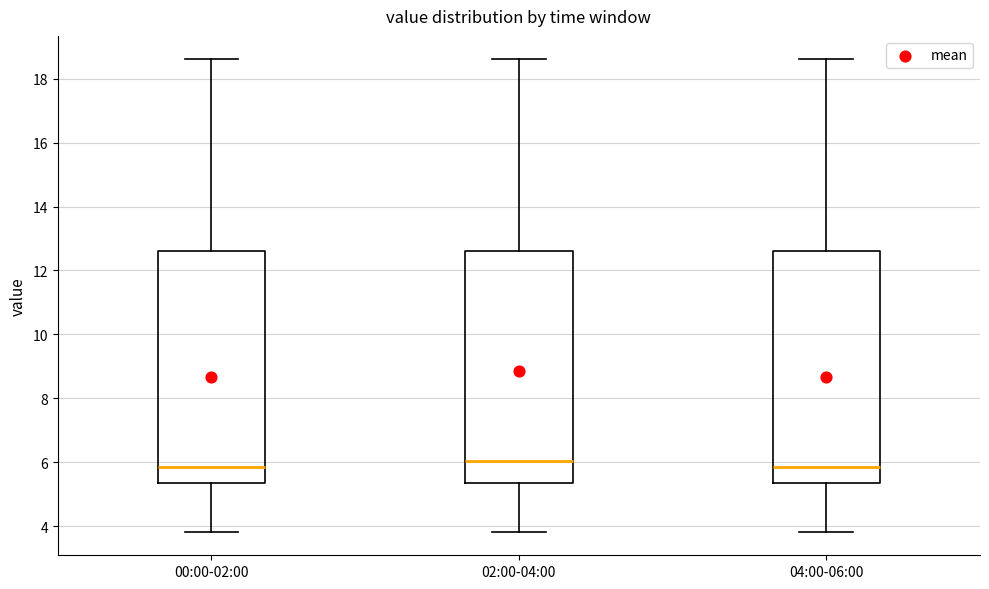

Reading left to right, transcribe this box plot: for each box, give where its median line is, the range the box spans, and where its two whiskers end, as read against the y-axis. The values are not printed on the chart, so give them approximately, as read against the axis.

00:00-02:00: median 5.8, box 5.4 to 12.6, whiskers 3.8 to 18.6
02:00-04:00: median 6.0, box 5.4 to 12.6, whiskers 3.8 to 18.6
04:00-06:00: median 5.8, box 5.4 to 12.6, whiskers 3.8 to 18.6